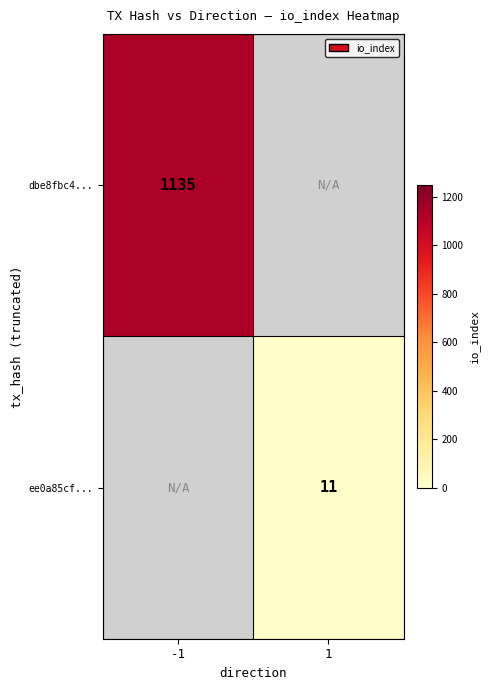

What is the maximum value shown in the chart?

1135.0